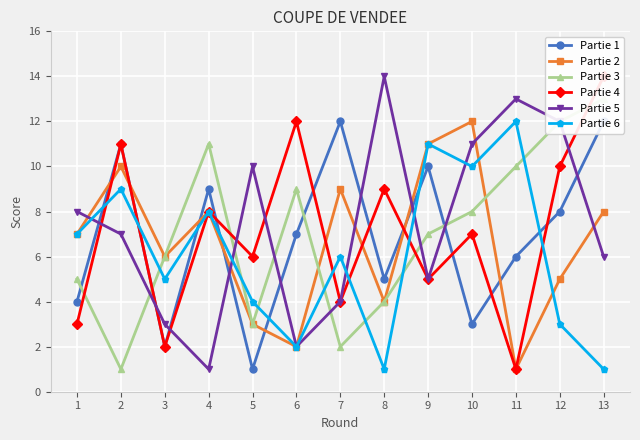

Which series has the largest total across all categories?

Partie 5